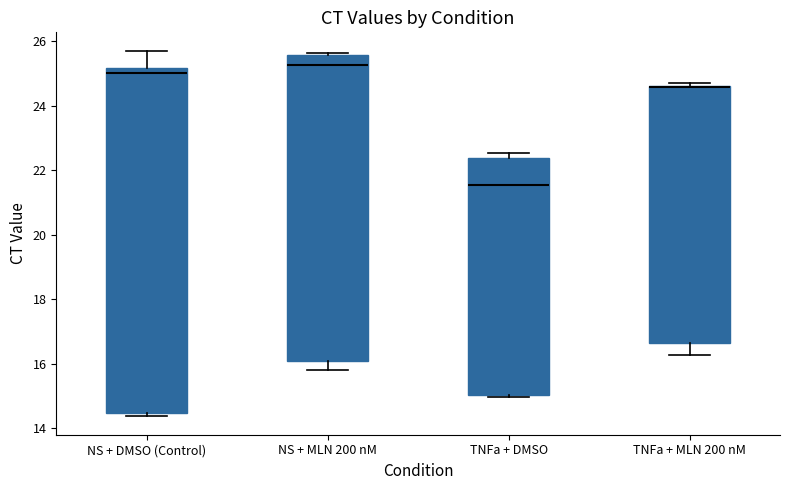

Comparing the boxes themselves (not the whiskers), which one is the tallest?

NS + DMSO (Control)